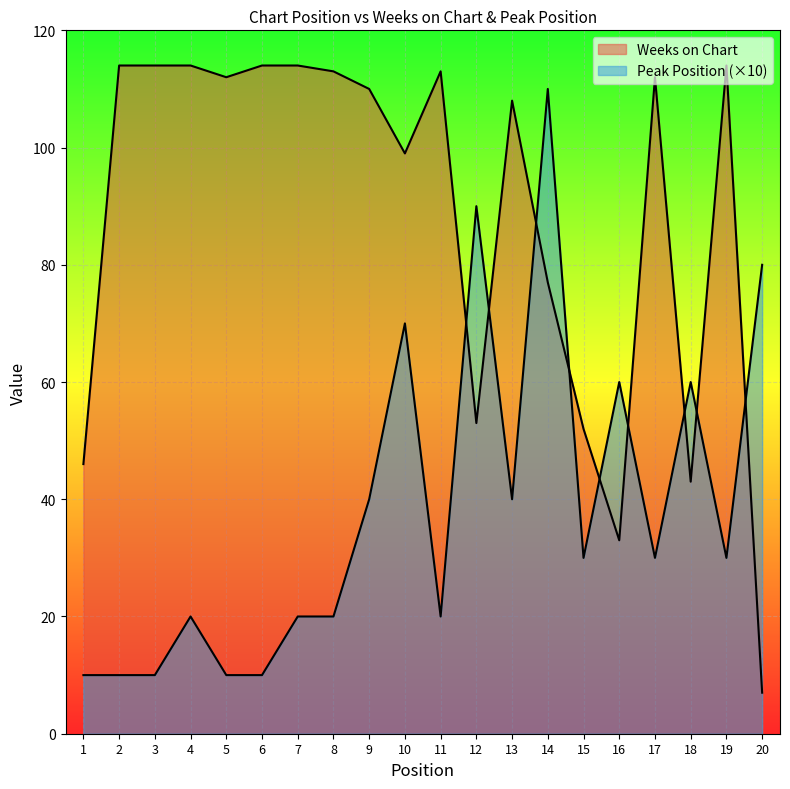

Which series has the widest spread of values?

Weeks on Chart